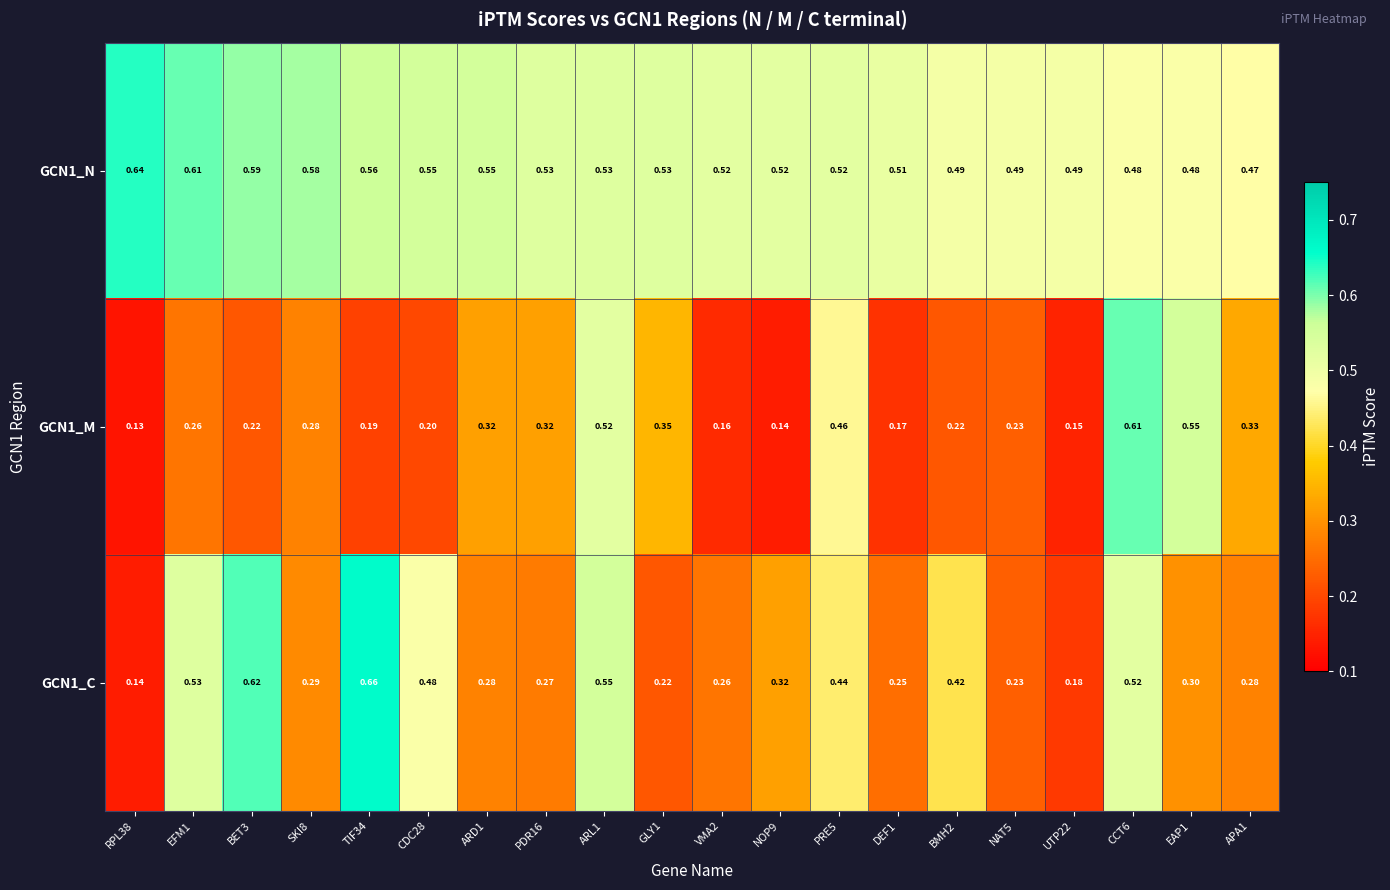

How many categories are shown in the chart?

20